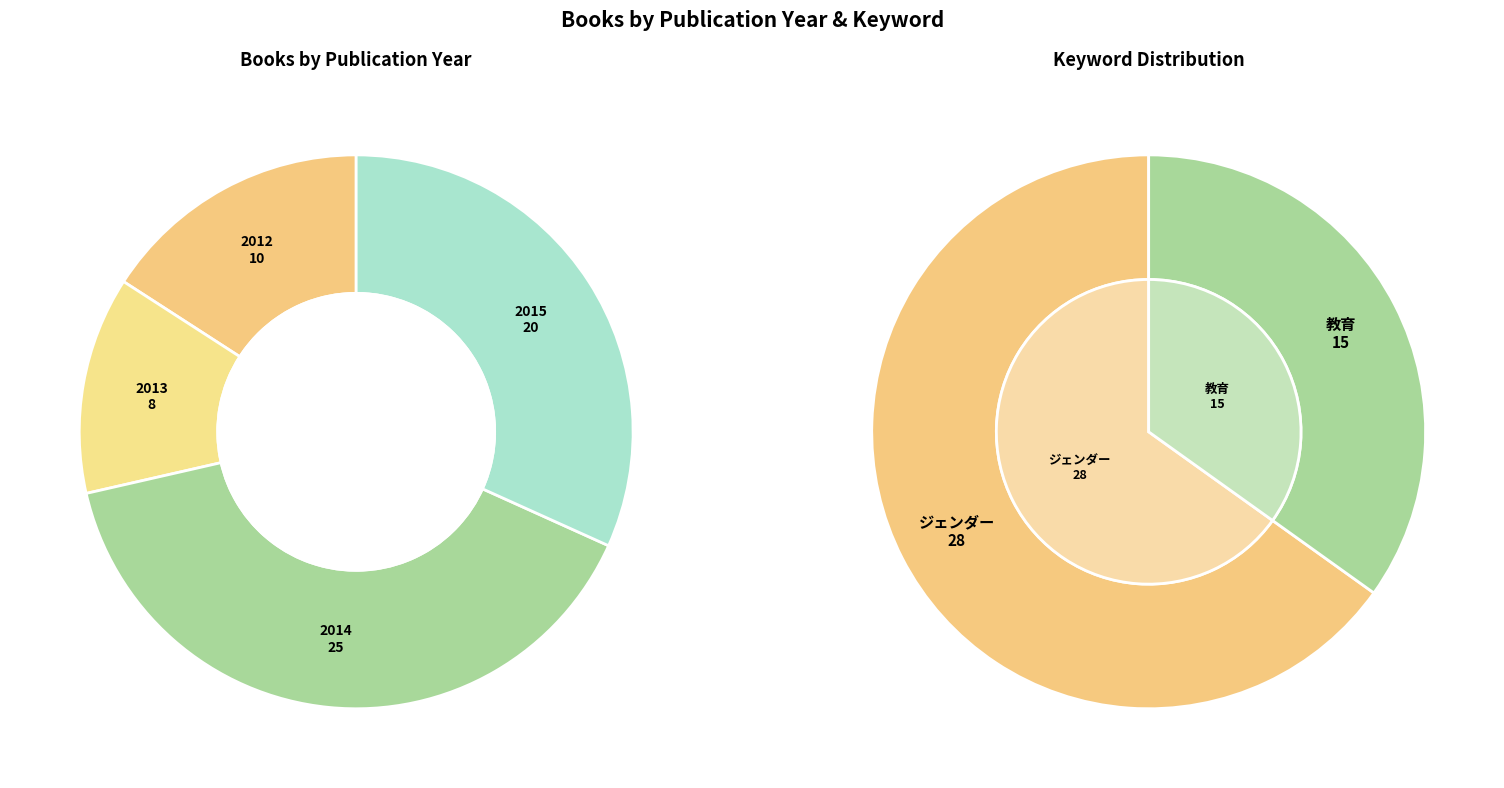

To the nearest percent, what is the difference between the largest and smallest slice percentages?

27%